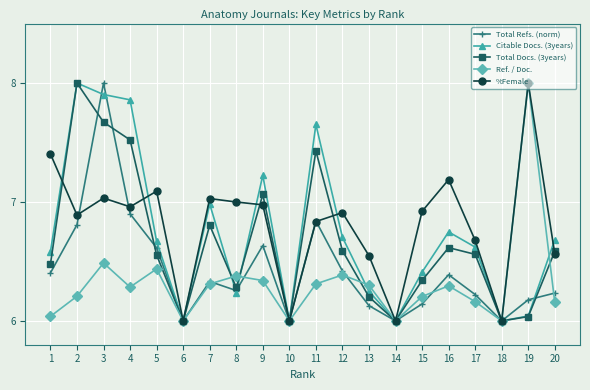

What is the difference between the highest and lowest values at 7?

0.7